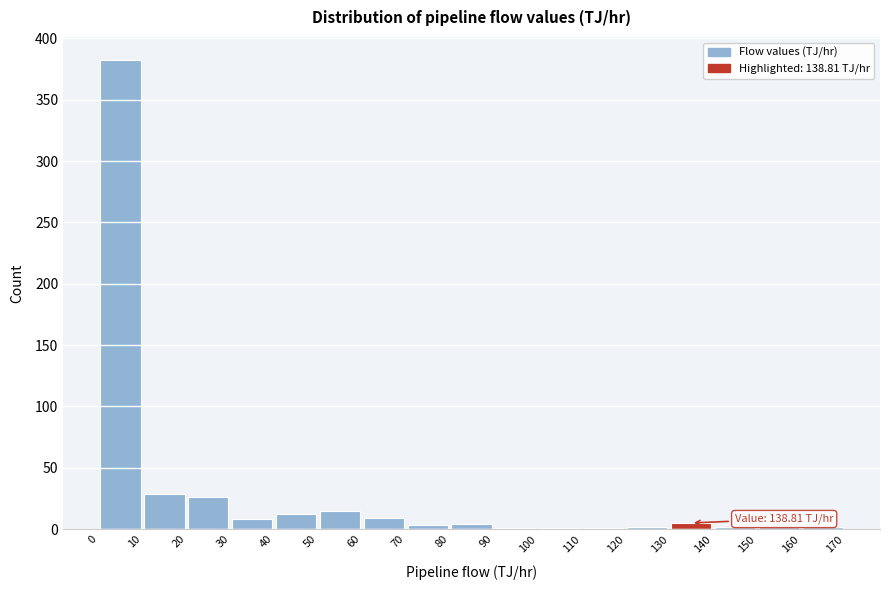

Over which range of the x-axis is the bar tallest?

0 to 10